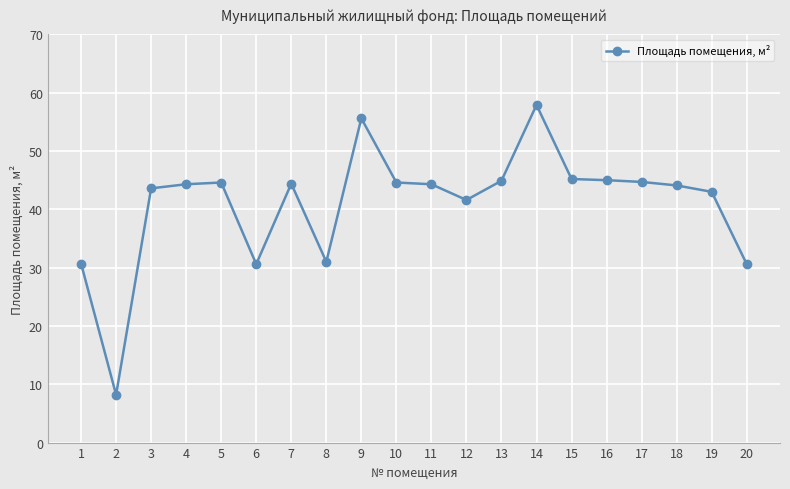

What is the difference between the maximum and minimum values?

49.7